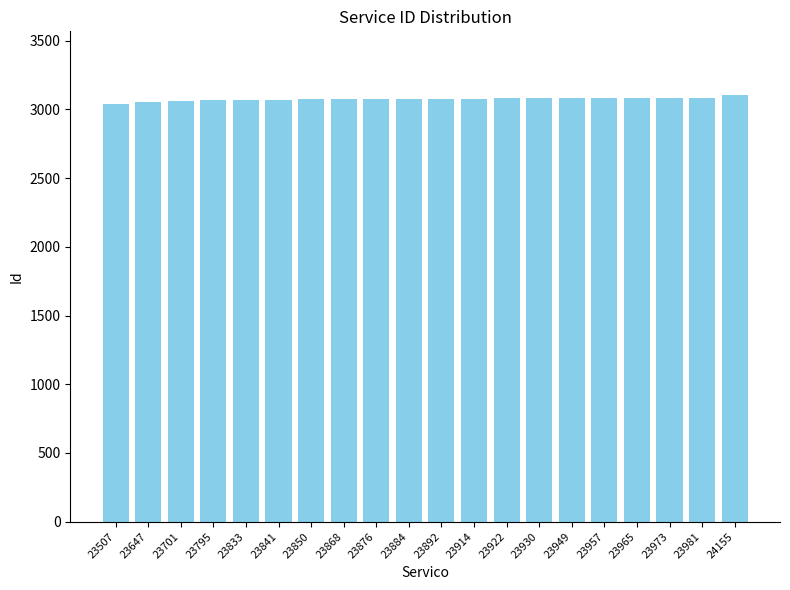

Is it true that the value at 23922 is 3080?

True